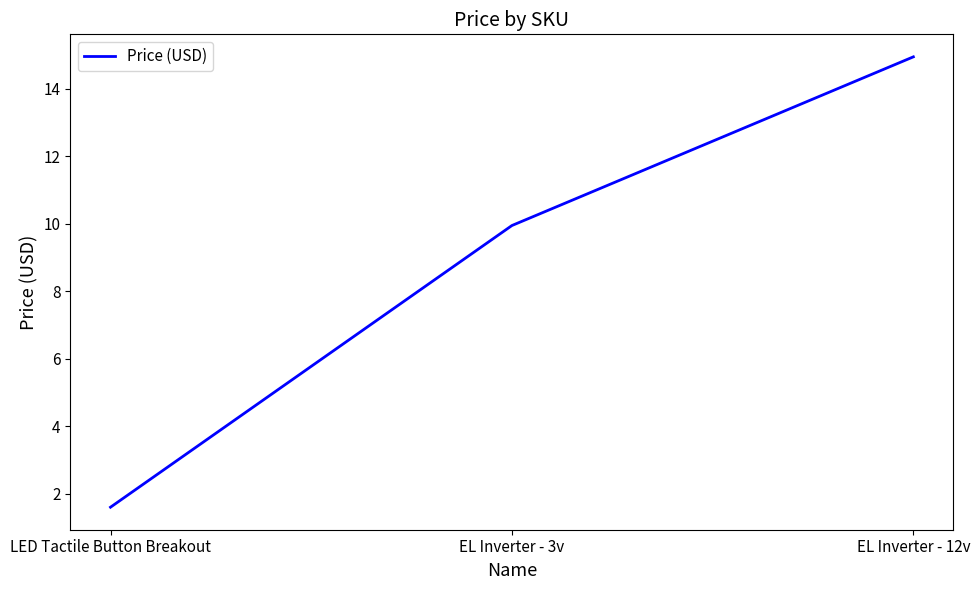

Count the number of values greater than 9.

2